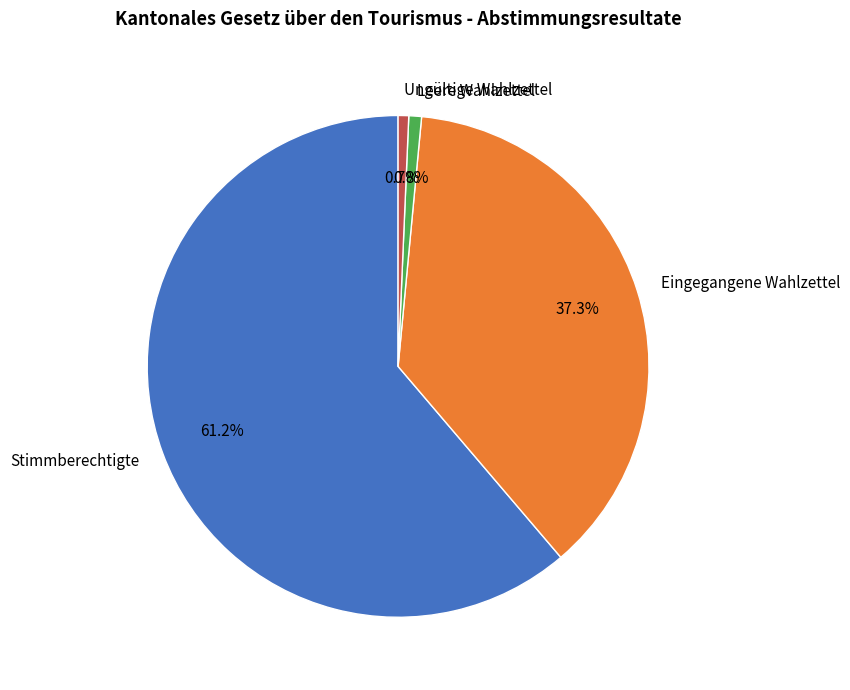

Which category has the biggest portion of the pie?

Stimmberechtigte